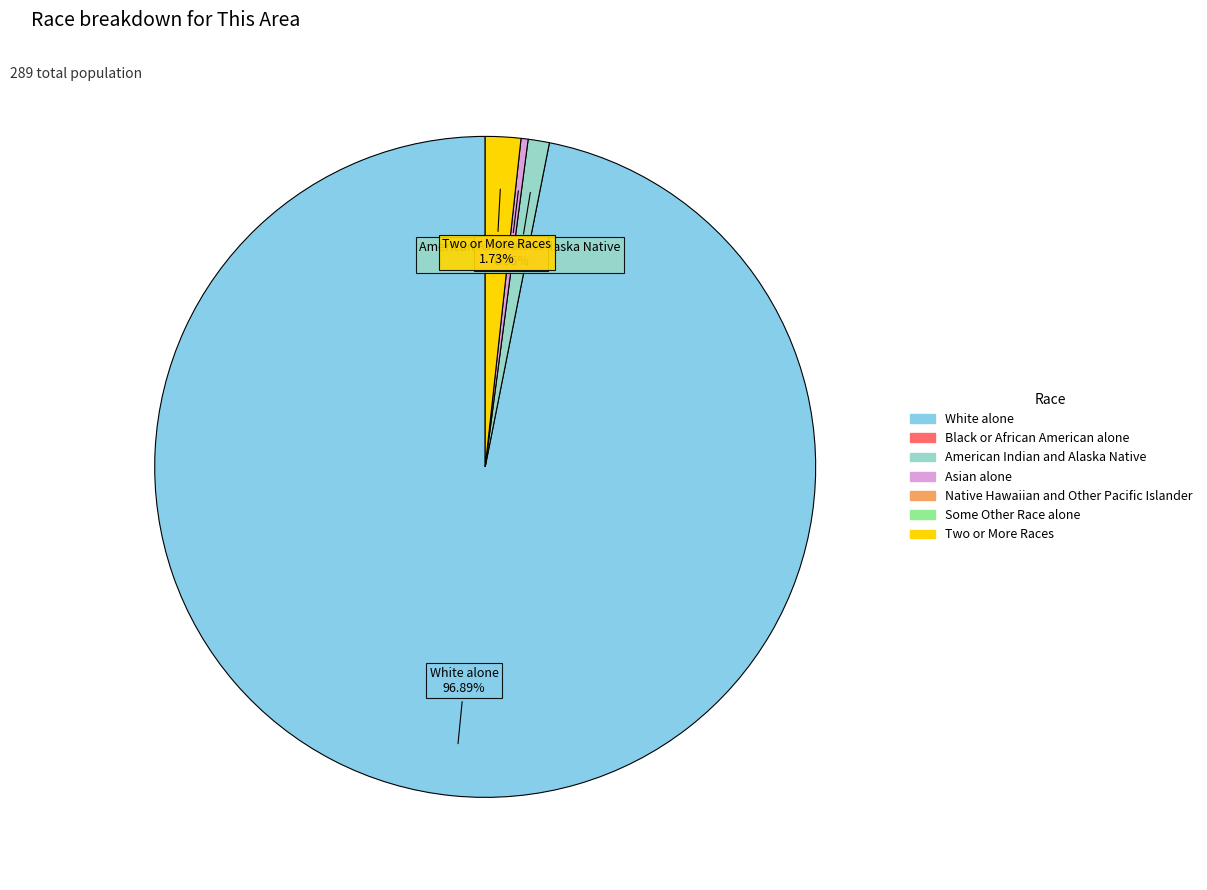

Is there a majority slice in this chart?

Yes